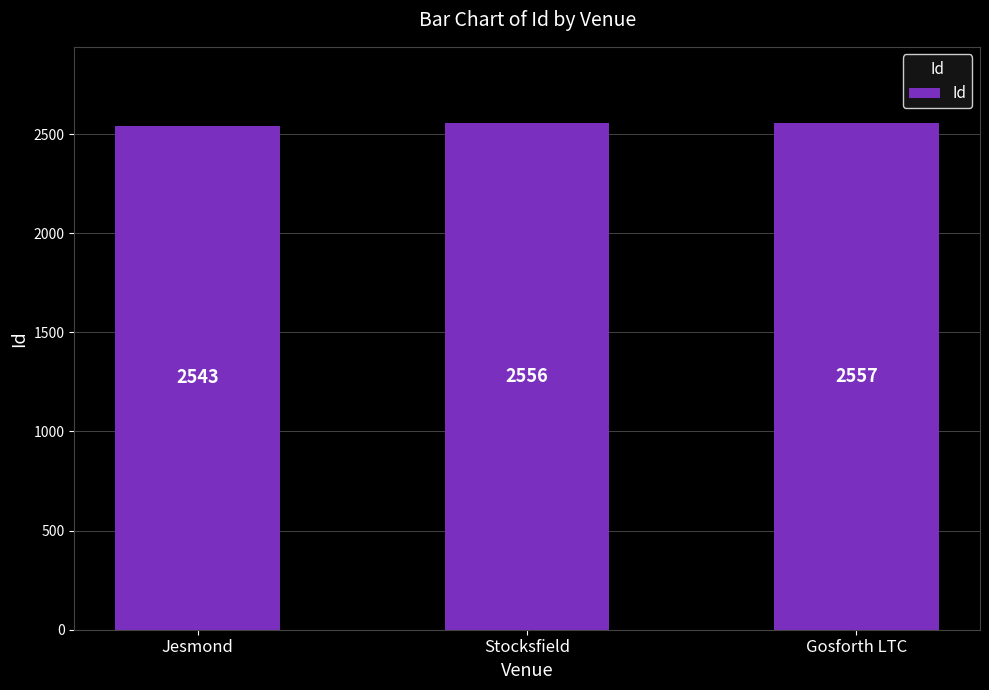

Which category has the lowest value across all series?

Jesmond